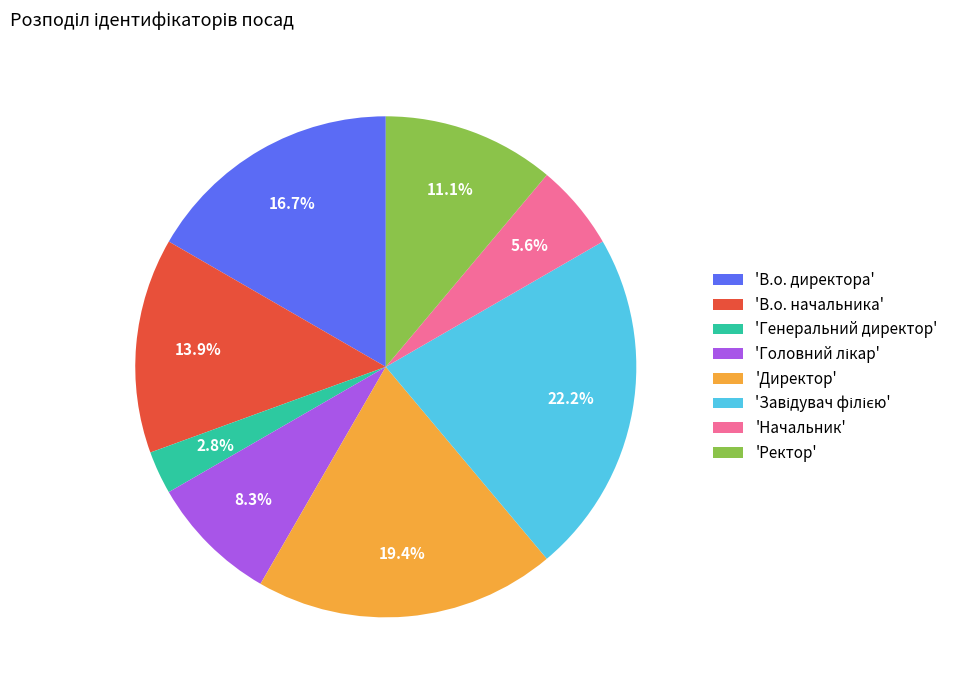

What is the ratio of the value at 'Ректор' to the value at 'Генеральний директор'?

4.0